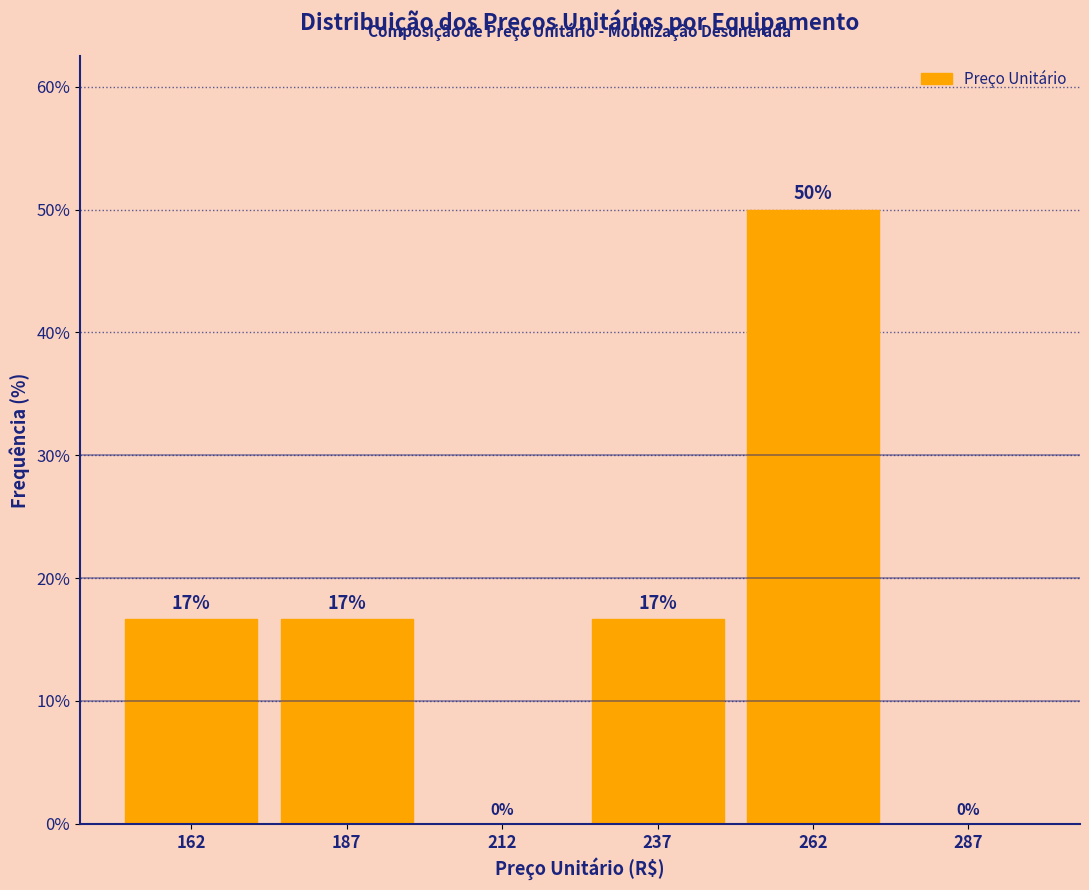

Which range on the x-axis has the tallest bar?

250 to 275